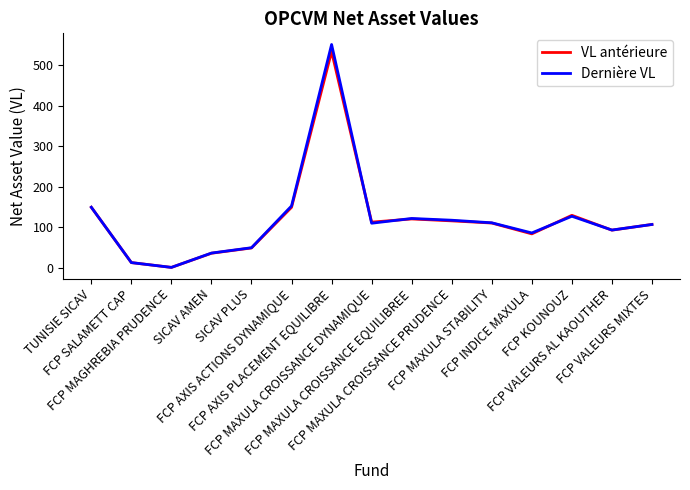

Which series has the largest range (max minus min)?

Dernière VL